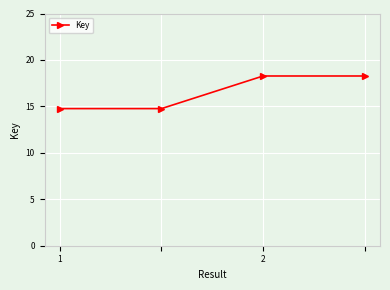

How many lines are shown in the chart?

1